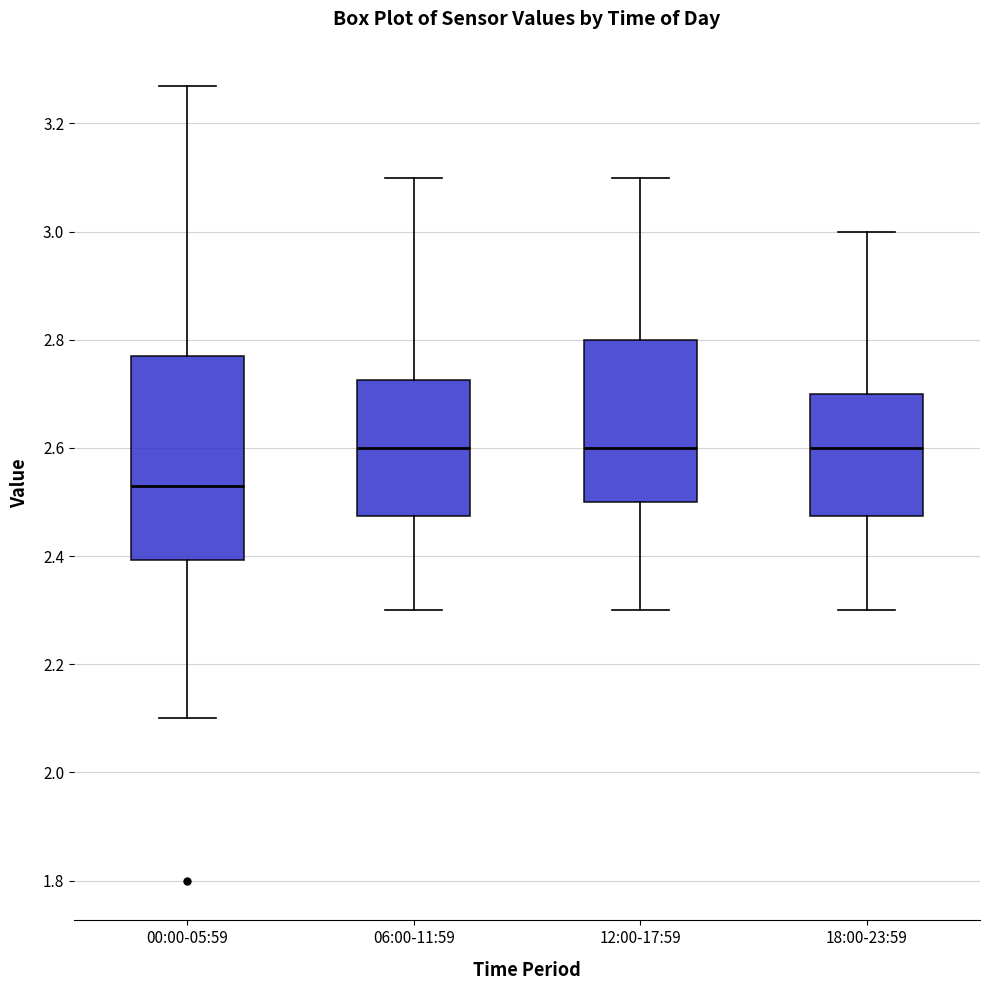

Reading left to right, transcribe this box plot: for each box, give where its median line is, the range the box spans, and where its two whiskers end, as read against the y-axis. The values are not printed on the chart, so give them approximately, as read against the axis.

00:00-05:59: median 2.54, box 2.40 to 2.78, whiskers 2.10 to 3.28
06:00-11:59: median 2.60, box 2.48 to 2.72, whiskers 2.30 to 3.10
12:00-17:59: median 2.60, box 2.50 to 2.80, whiskers 2.30 to 3.10
18:00-23:59: median 2.60, box 2.48 to 2.70, whiskers 2.30 to 3.00